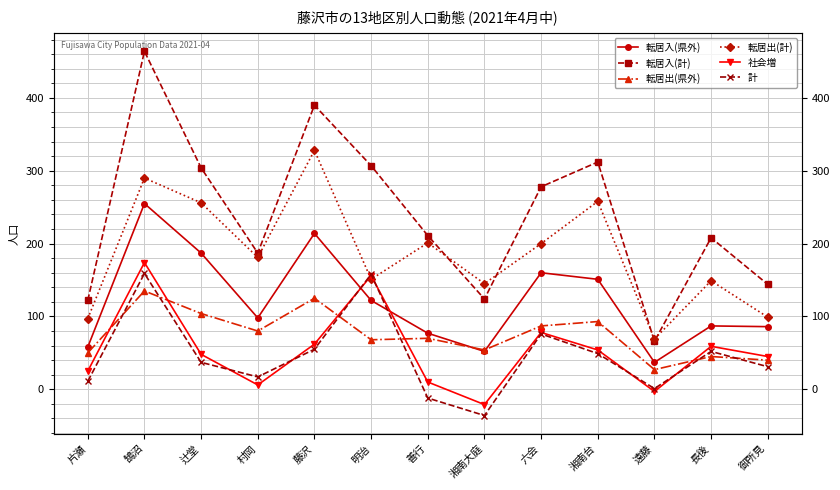

Reading left to right, transcribe all the data shown in this chart.

転居入(県外): 58	255	187	98	214	122	77	52	160	151	37	87	86
転居入(計): 122	464	304	187	390	307	211	124	278	312	66	208	144
転居出(県外): 50	135	104	80	125	68	70	54	87	93	27	45	40
転居出(計): 97	290	256	181	328	151	201	145	200	258	69	149	99
社会増: 25	174	48	6	62	156	10	-21	78	54	-3	59	45
計: 11	159	37	17	55	158	-12	-36	76	49	1	52	31